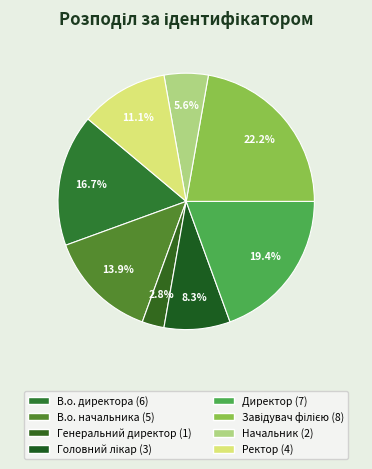

Which slice is the largest?

Завідувач філією